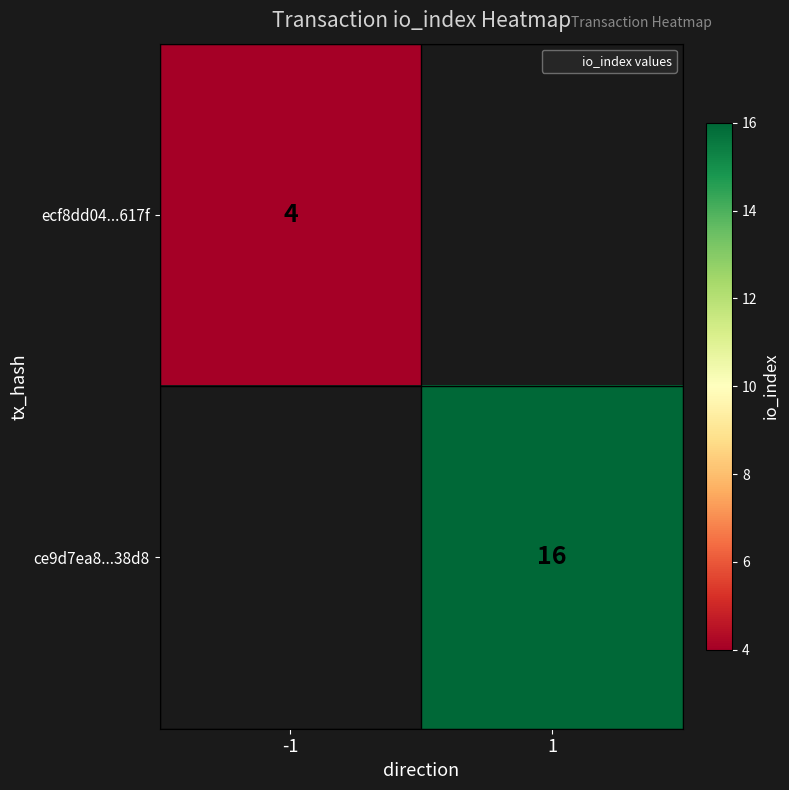

Rank the categories by ecf8dd04...617f value from highest to lowest.

-1, 1